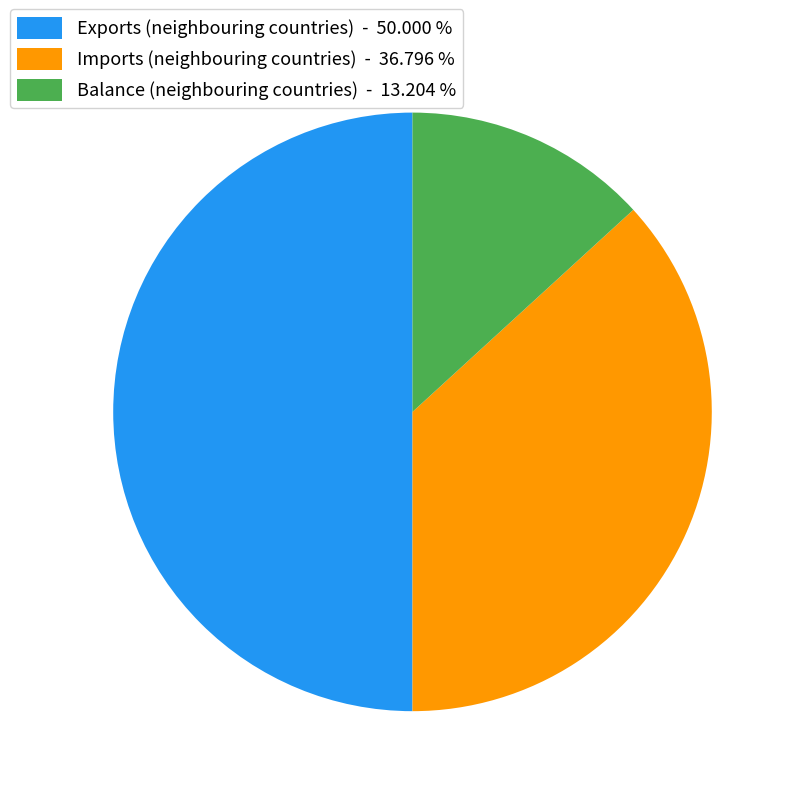

Between Exports (neighbouring countries) - 50.000 % and Imports (neighbouring countries) - 36.796 %, which is larger?

Exports (neighbouring countries) - 50.000 %